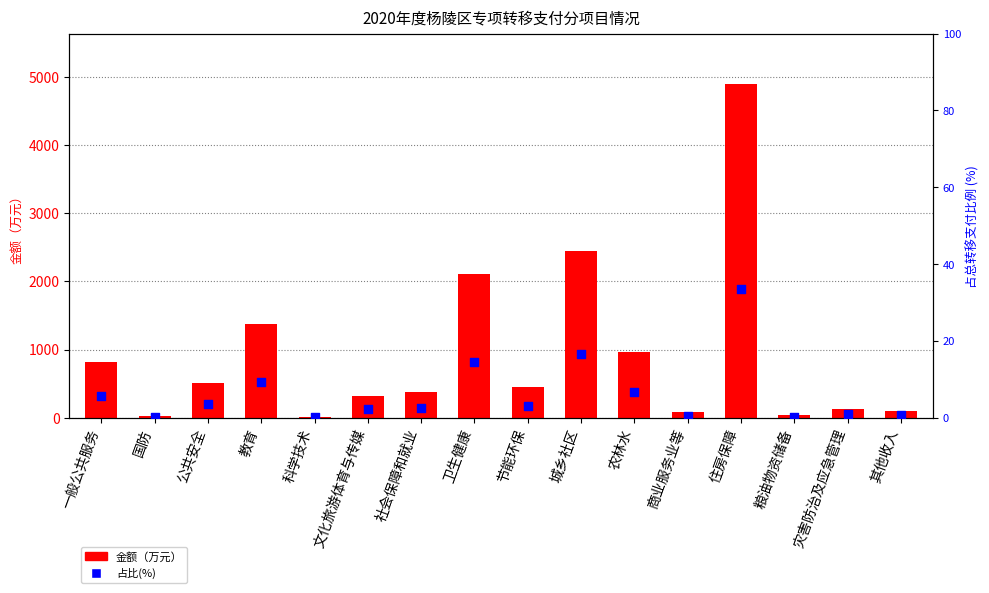

Which series reaches the maximum Y coordinate?

金额（万元）